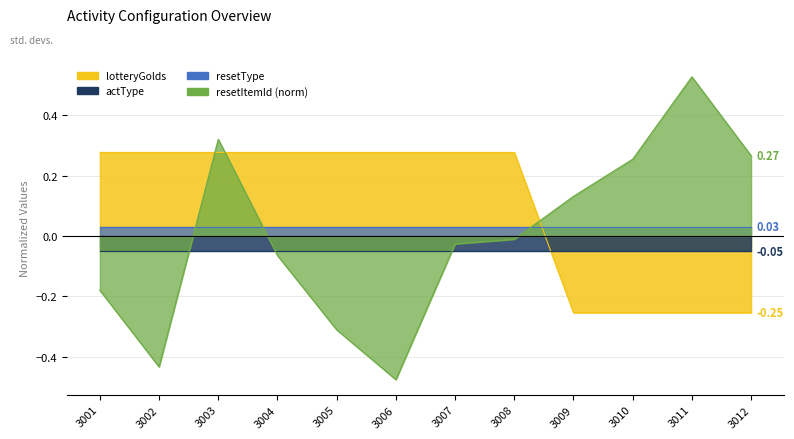

What is the smallest value displayed?

-0.5